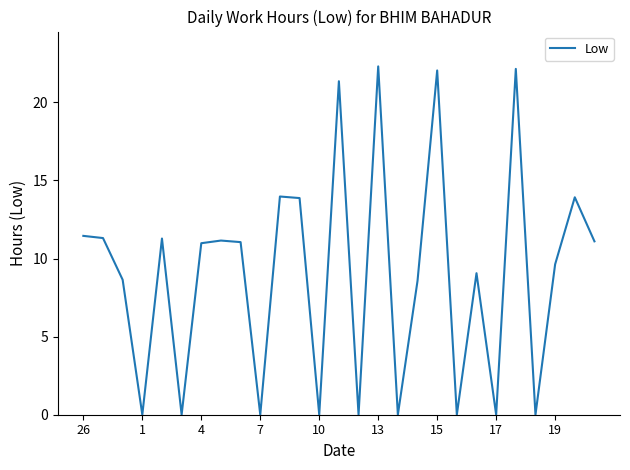

What is the maximum value shown in the chart?

22.3